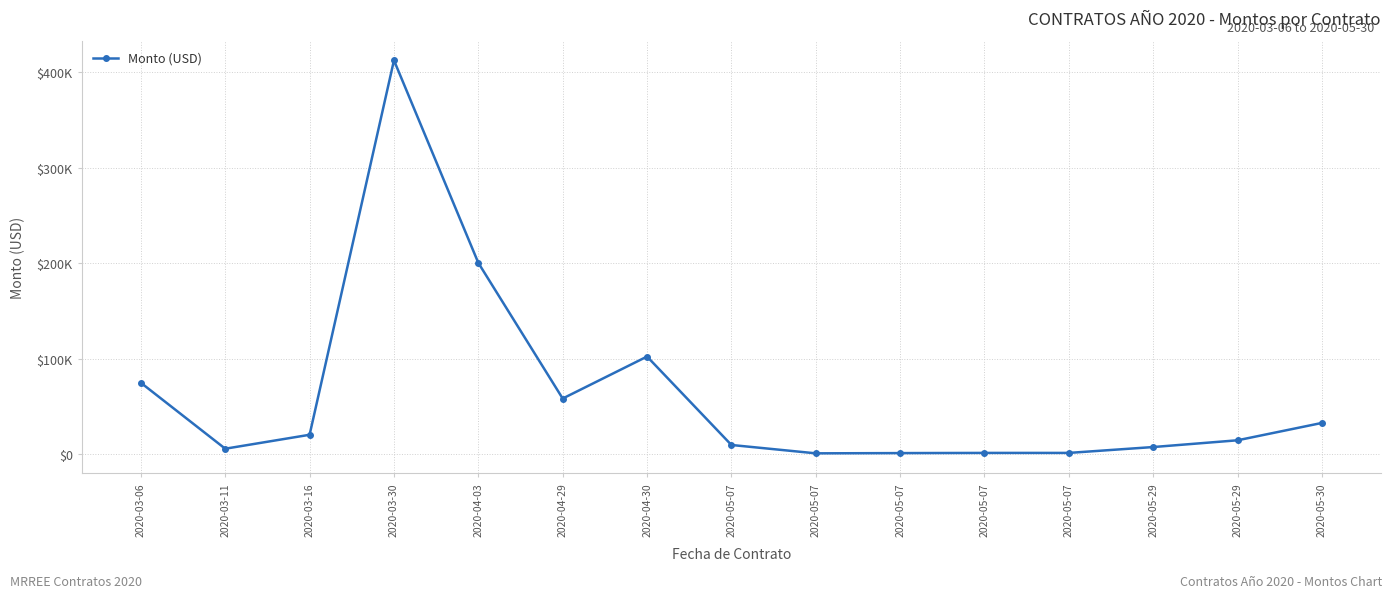

Does the chart display data point markers on the line(s)?

Yes